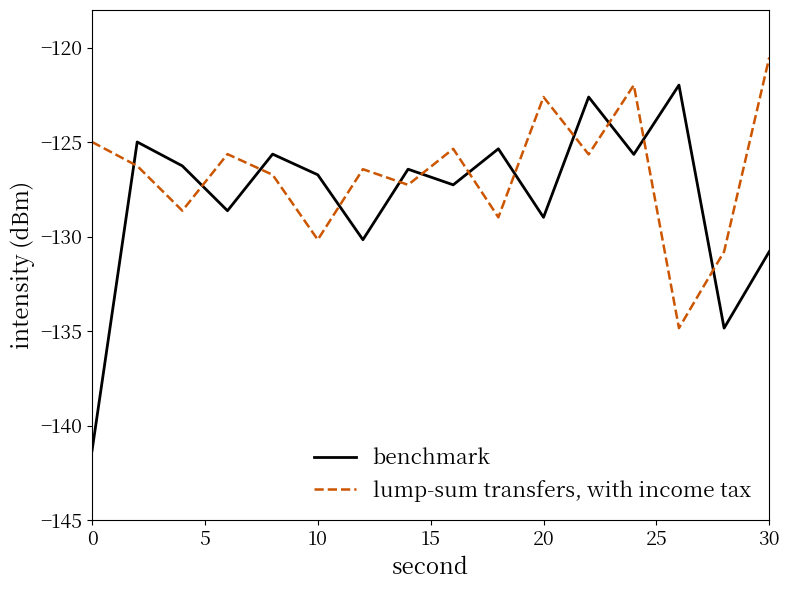

What is the smallest value displayed?

-141.3